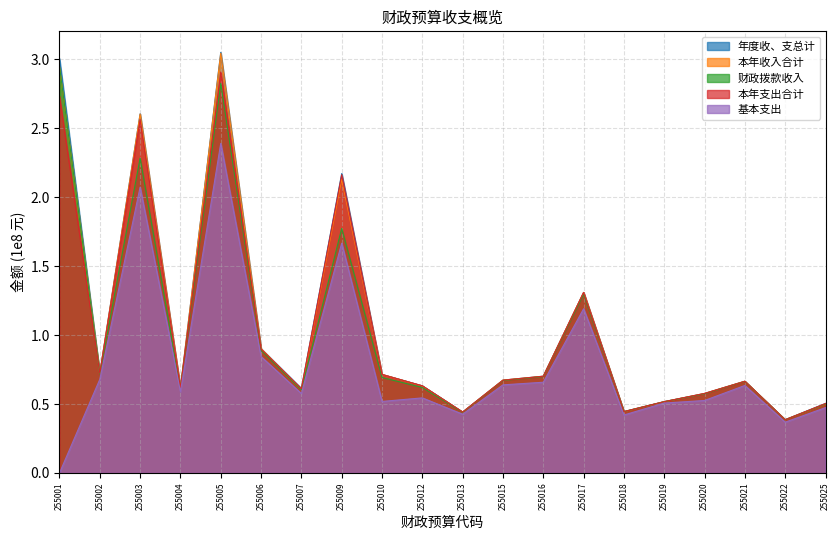

What is the difference between the 财政拨款收入 values at 255001 and 255015?

2.3